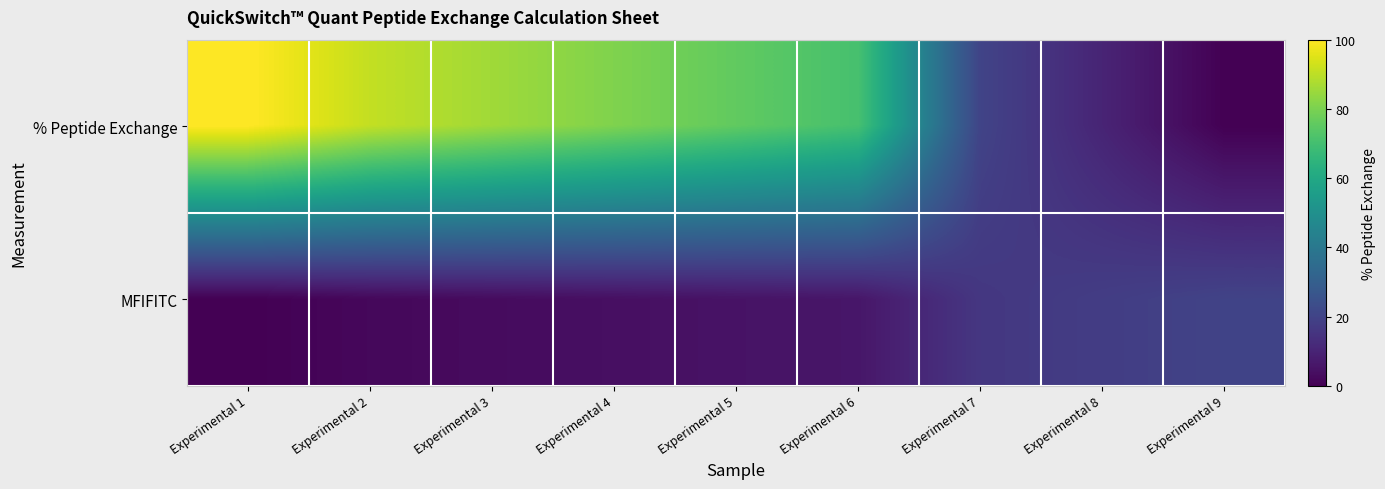

List the series in order of their peak value, lowest first.

MFIFITC, % Peptide Exchange